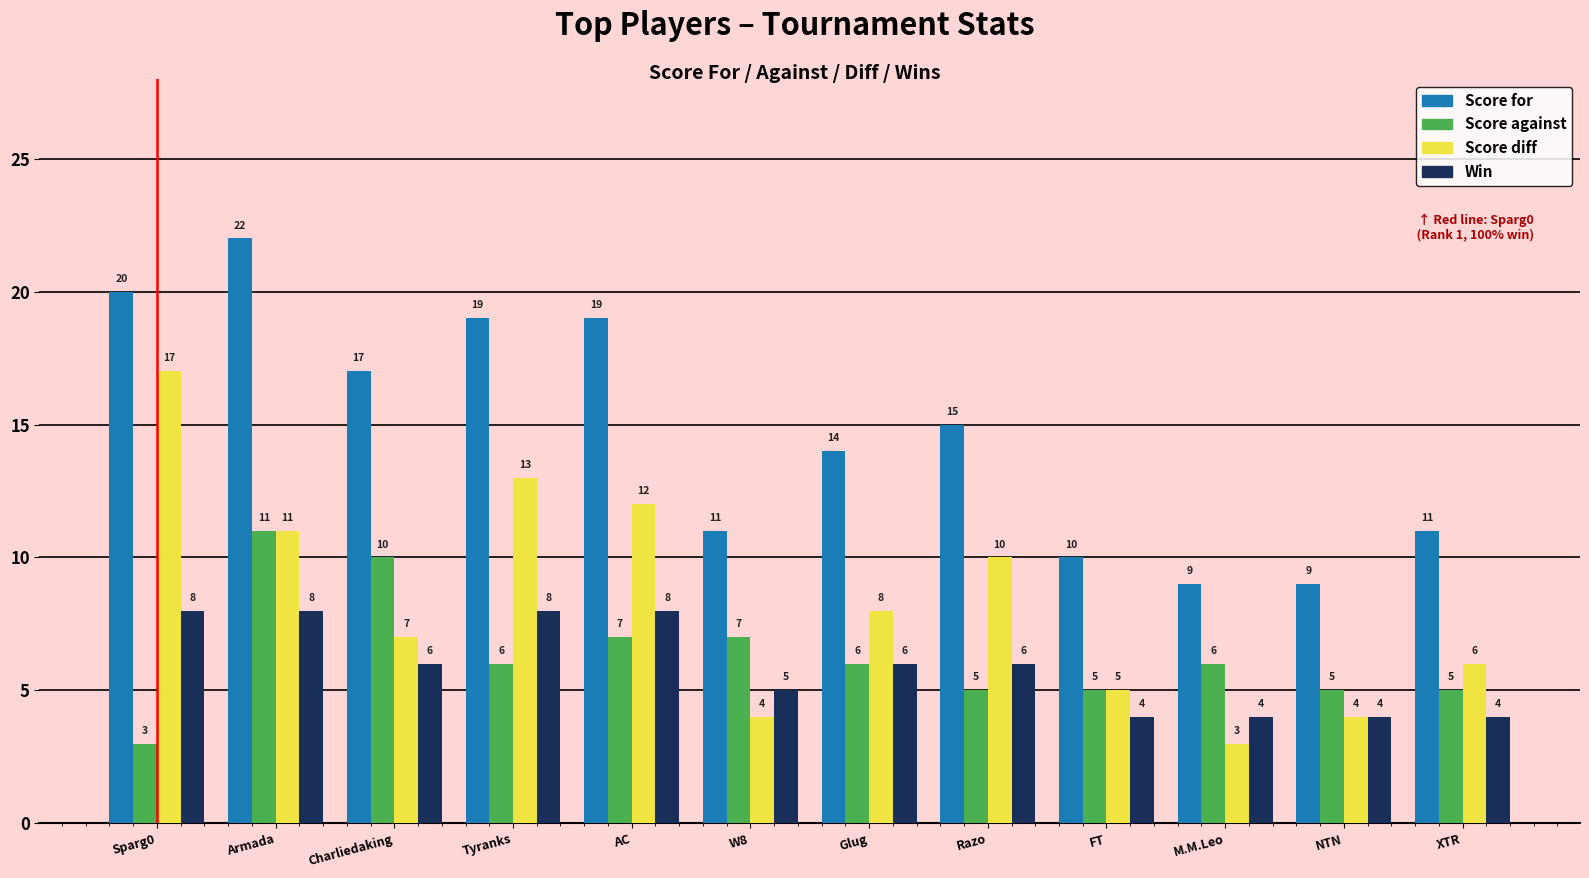

Which series has the largest total across all categories?

Score for